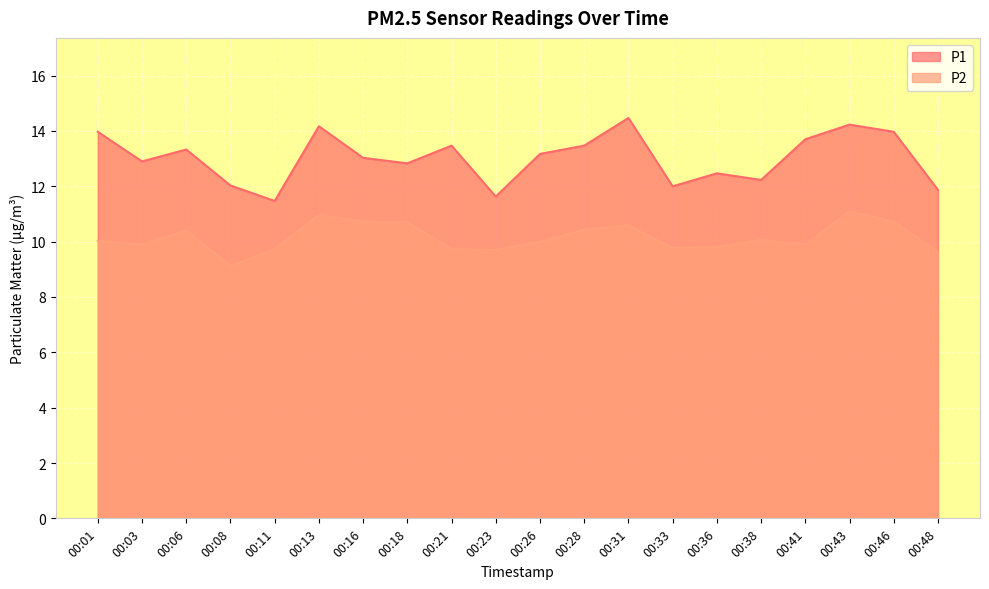

How many lines are shown in the chart?

2